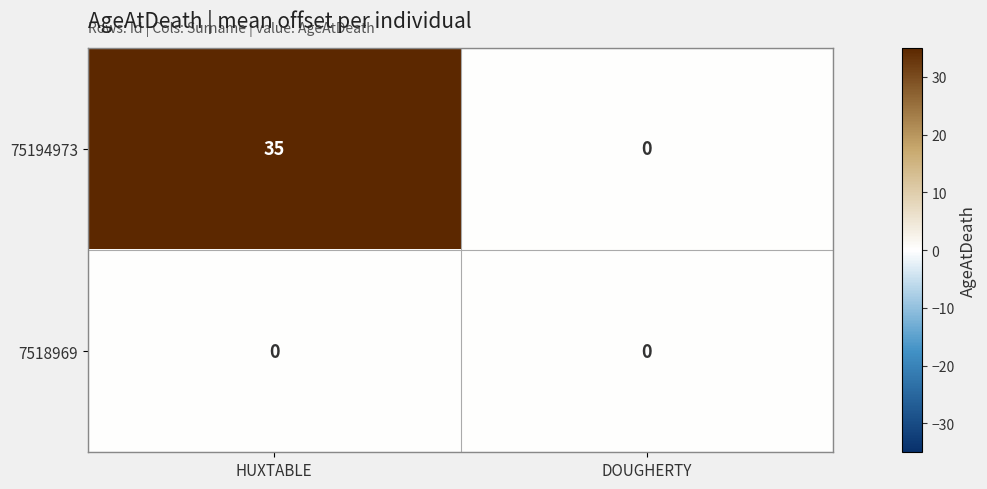

What is the maximum value shown in the chart?

35